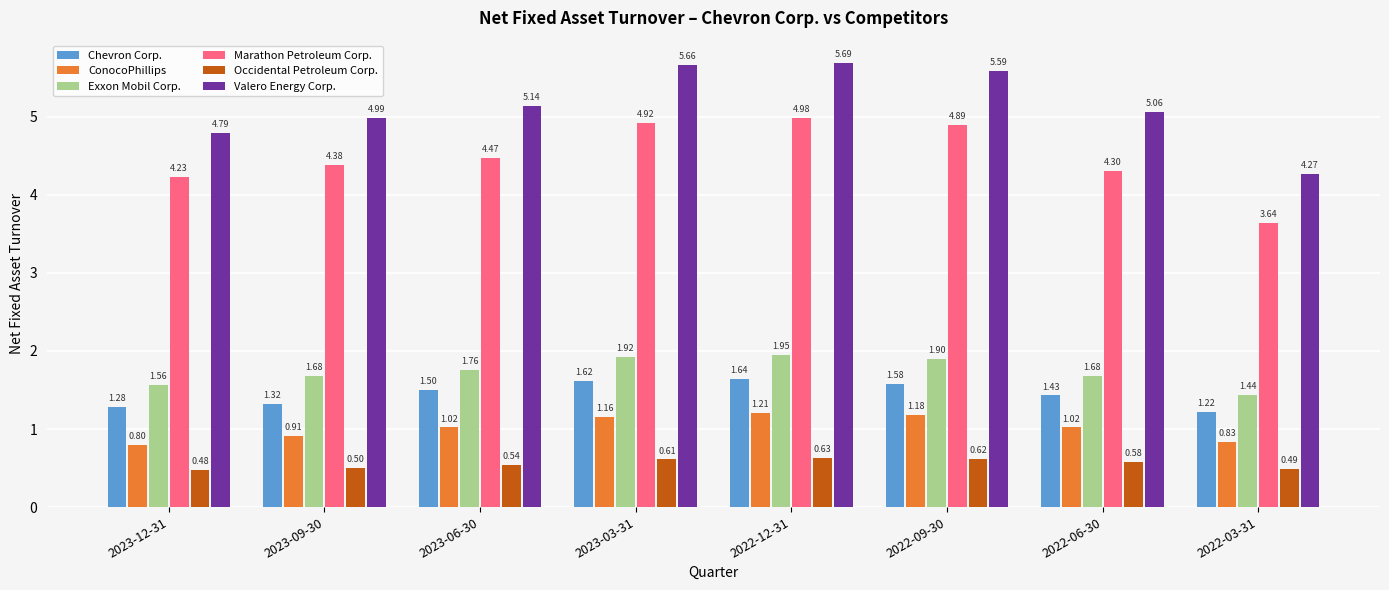

What is the label of the 4th bar from the left?

2023-03-31